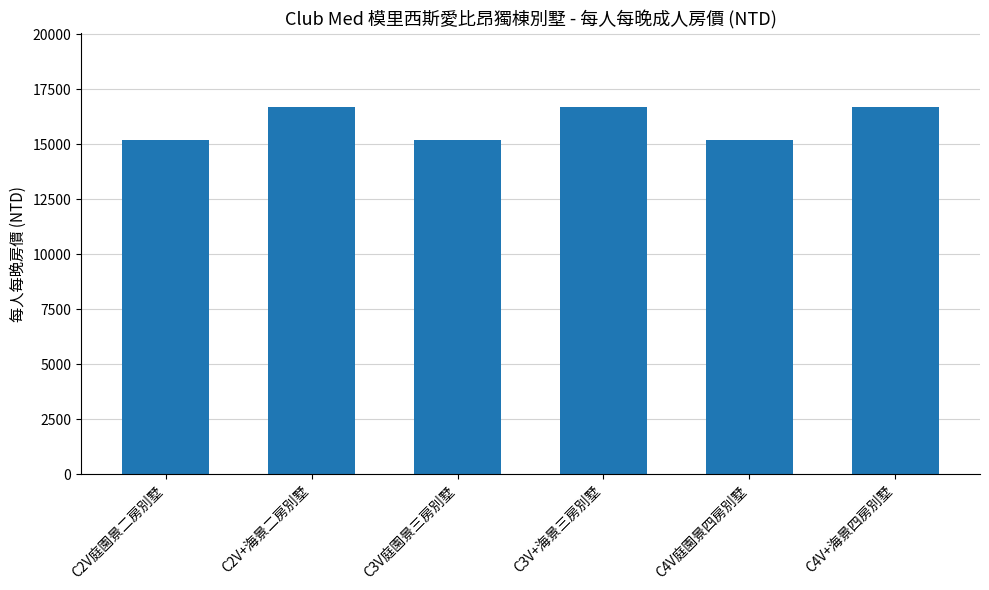

Count the values in the range 15200 to 16700.

6